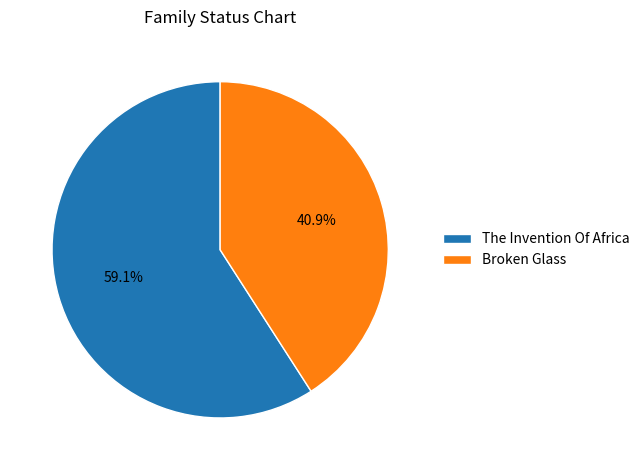

True or false: Broken Glass accounts for 41% of the total.

True